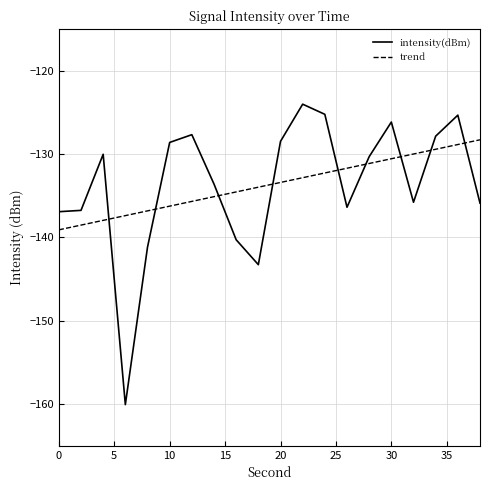

What is the smallest value displayed?

-160.1